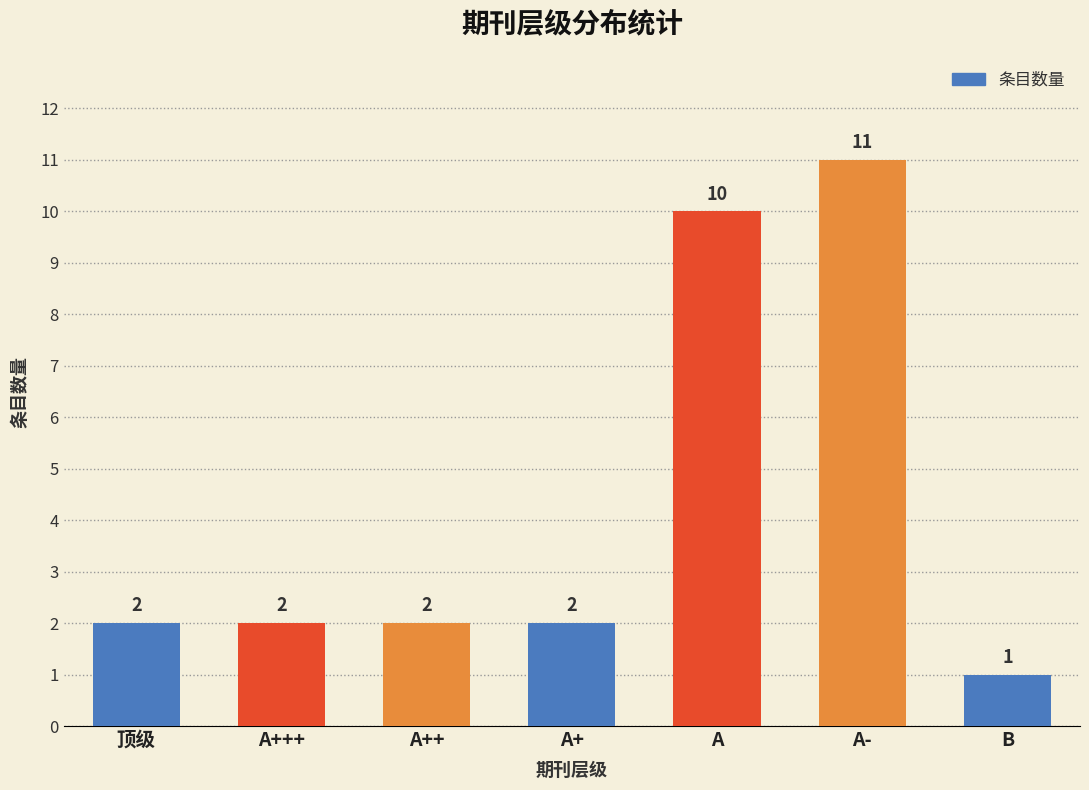

Which has a higher value, A+++ or A?

A